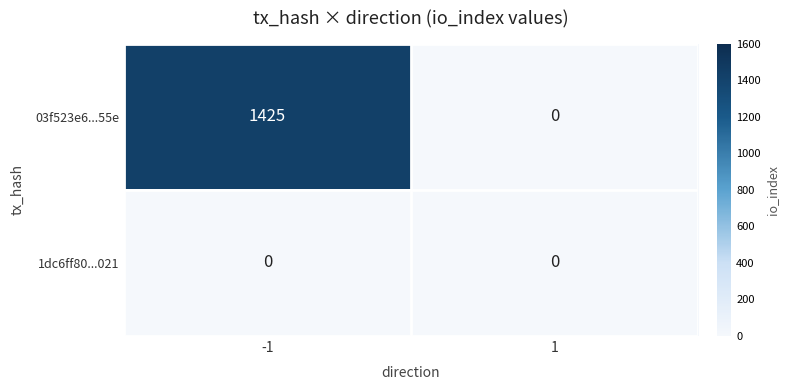

Which series has the largest range (max minus min)?

03f523e6...55e